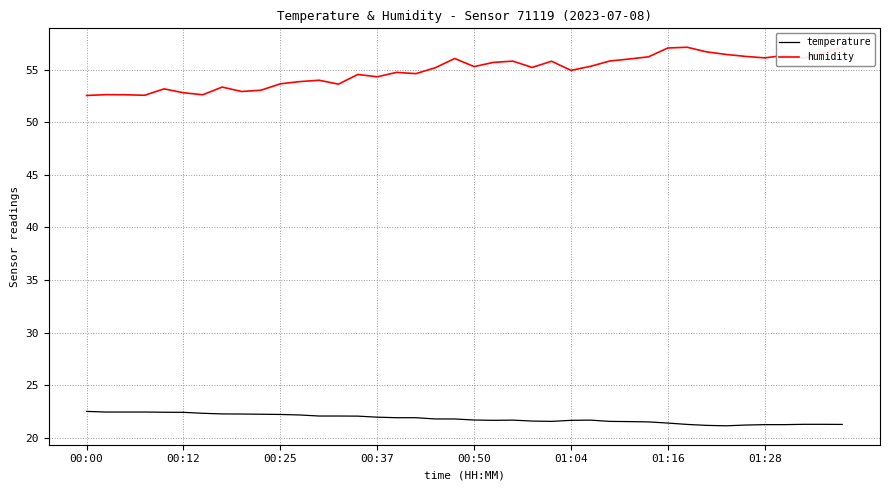

True or false: temperature and humidity cross at least once.

False